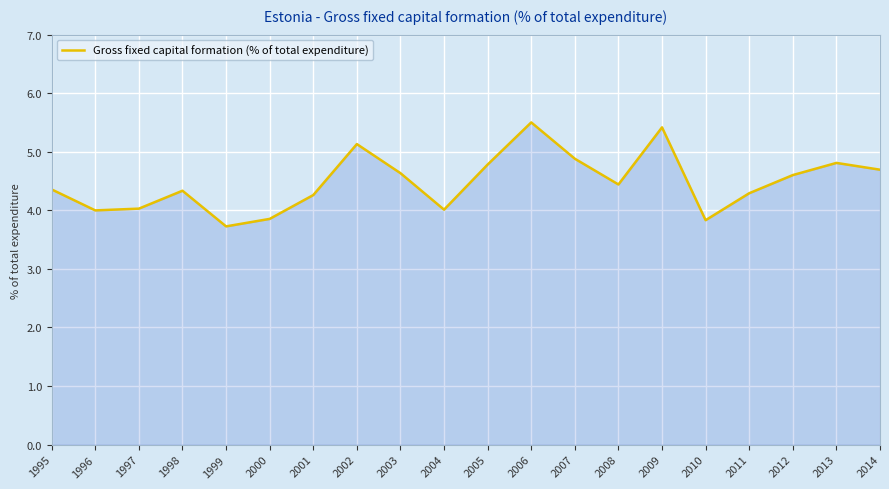

What is the change in value from 2005 to 2006?

+0.7